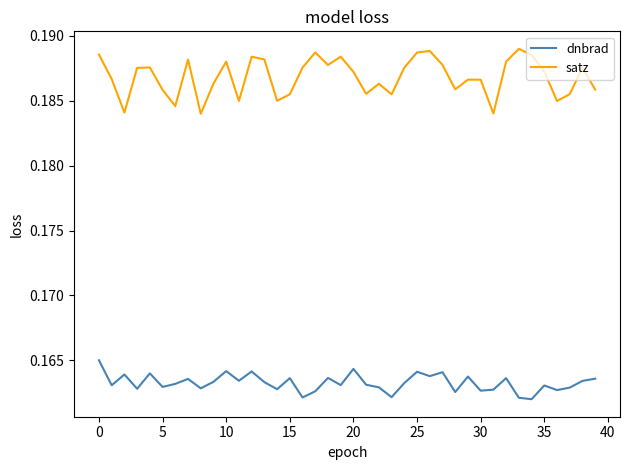

List the series in order of their peak value, highest first.

satz, dnbrad